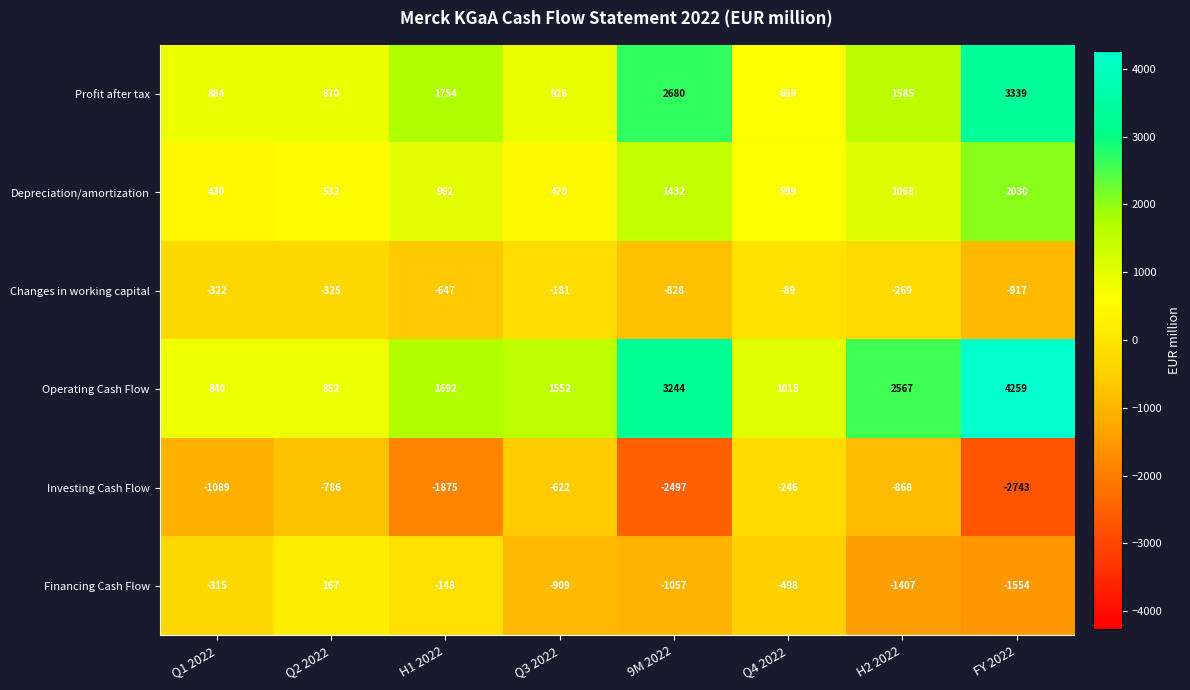

What is the difference between the maximum and second lowest values in the Changes in working capital series?

739